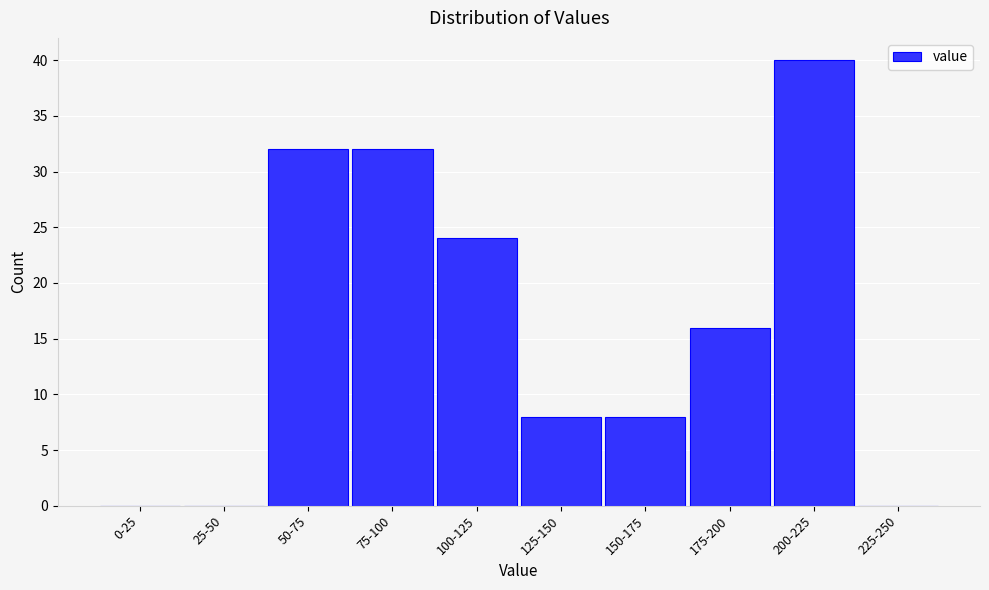

Reading left to right, extract all data points from this chart.

0-25=0	25-50=0	50-75=32	75-100=32	100-125=24	125-150=8	150-175=8	175-200=16	200-225=40	225-250=0